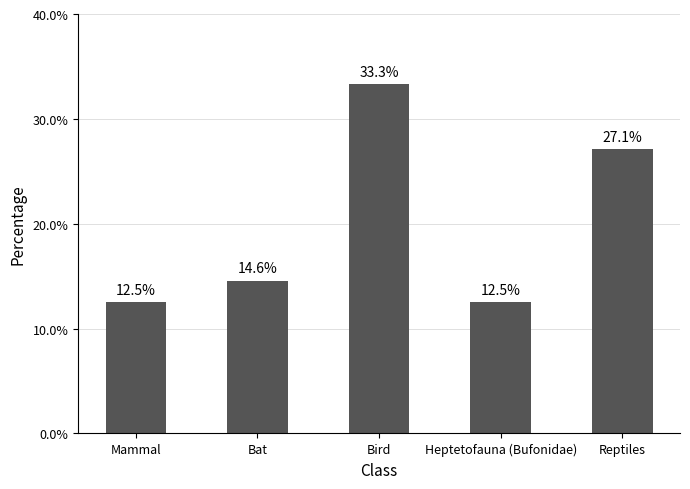

How many data points are less than 14?

2